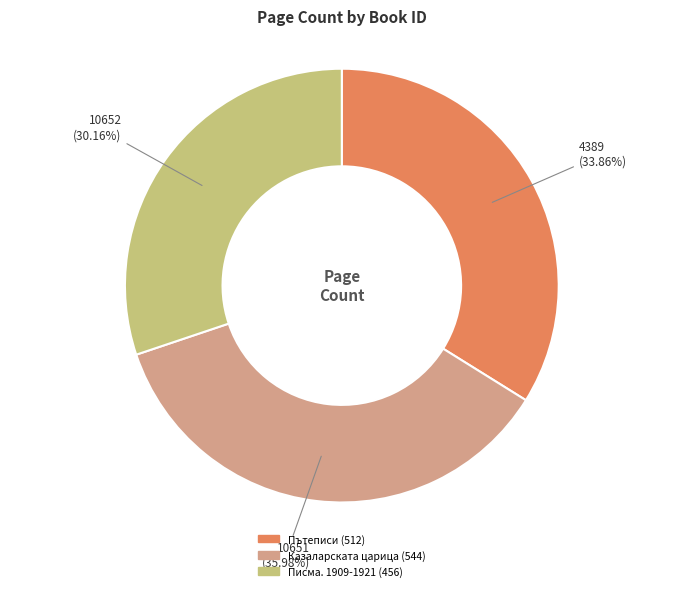

How much of the chart is everything except 10652?

69.8%